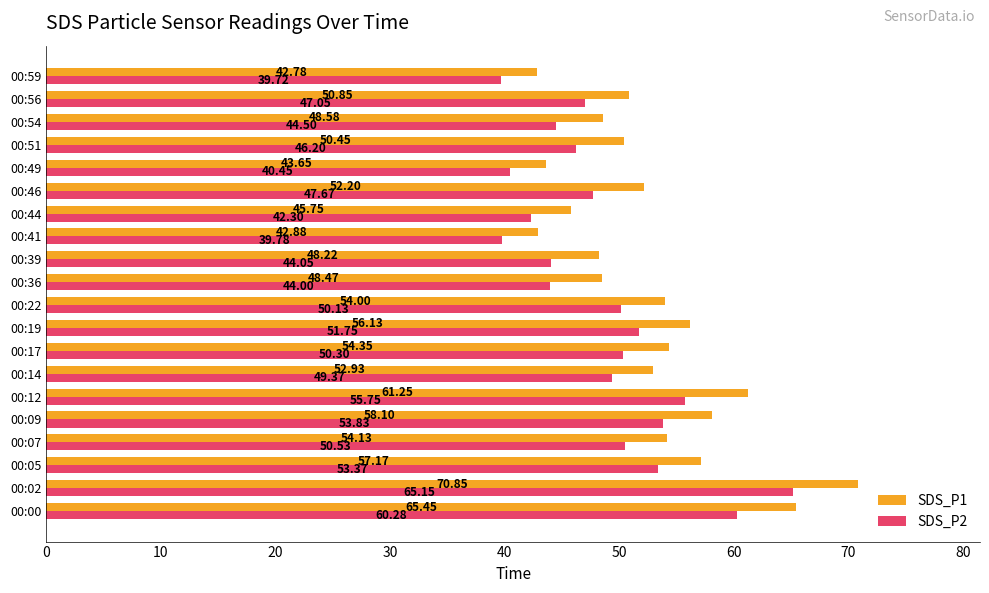

What is the difference between the maximum and minimum values in the SDS_P2 series?

25.4